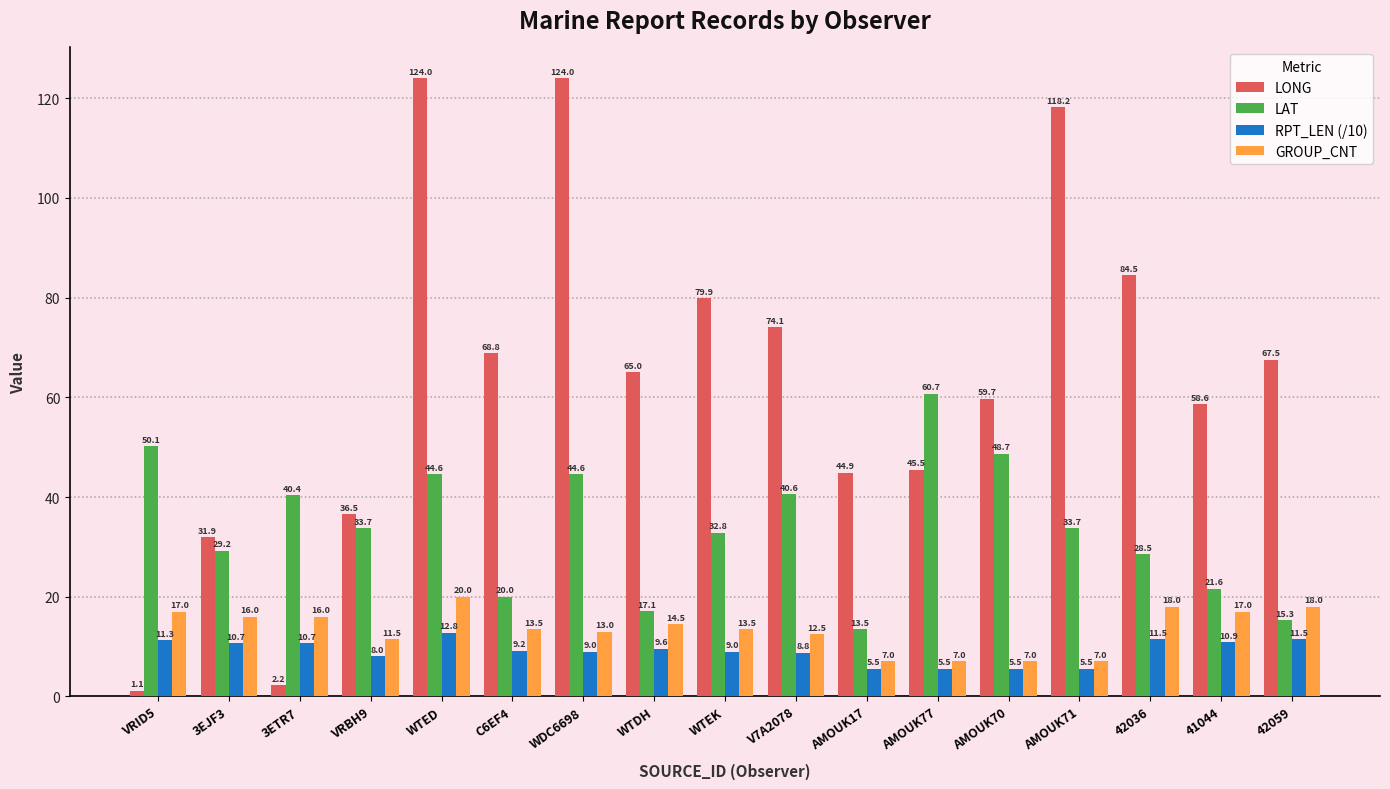

At WDC6698, list the series in order from largest to smallest.

LONG, LAT, GROUP_CNT, RPT_LEN (/10)